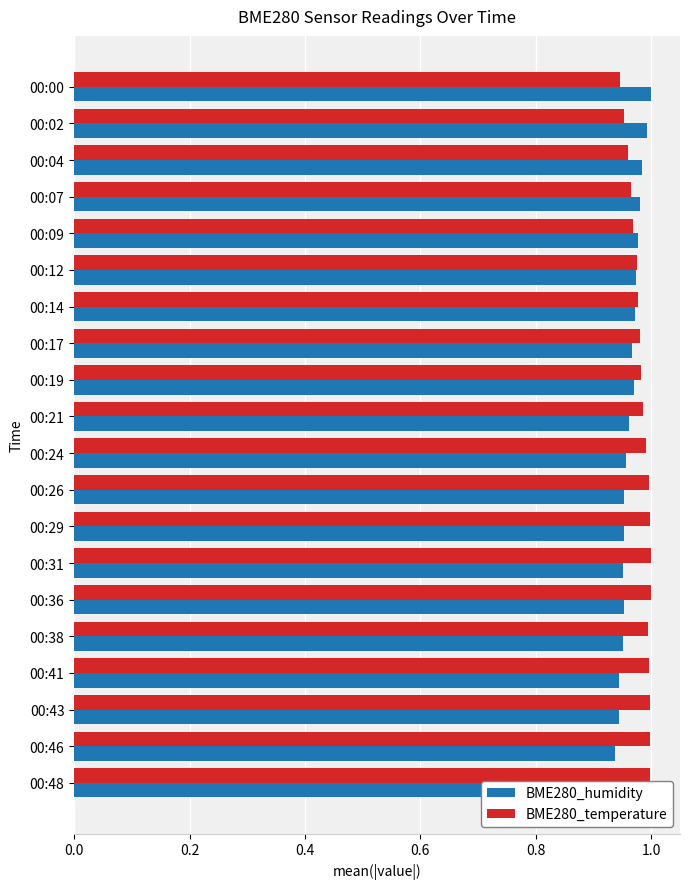

Are the bars grouped side by side (vs. stacked)?

Yes